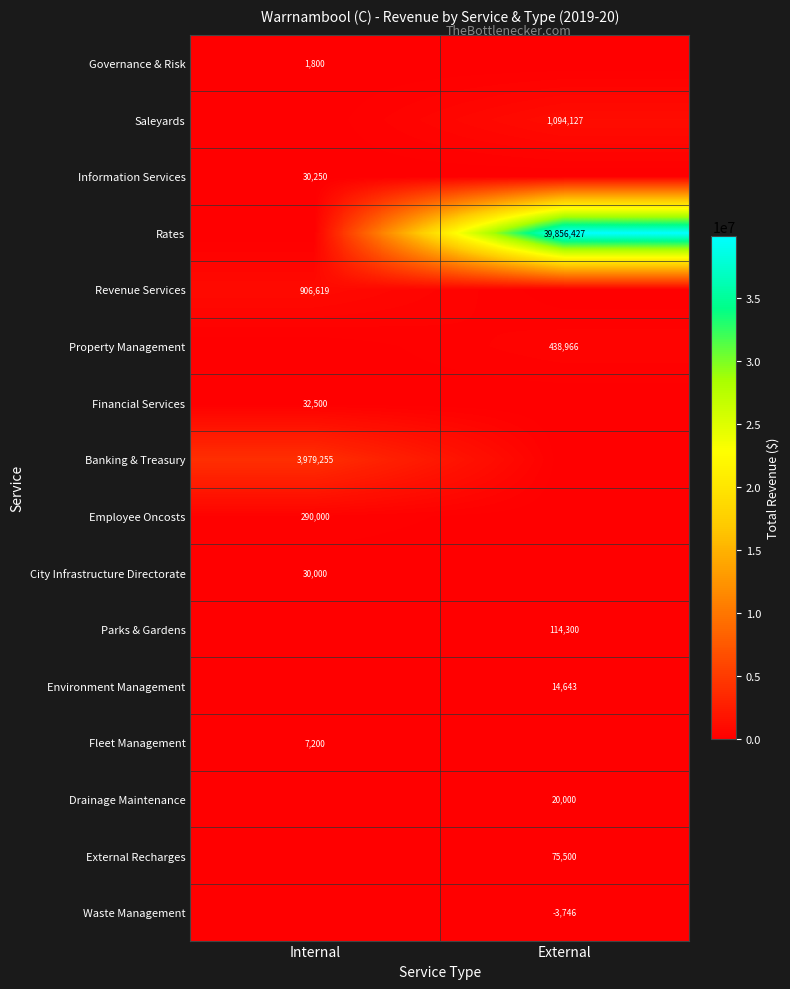

The value of Banking & Treasury at Internal is 5631663. True or false?

False